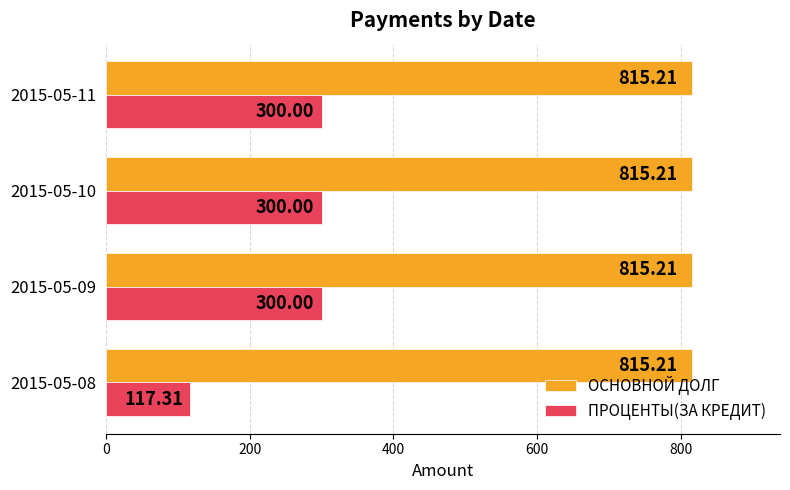

Is the value of ПРОЦЕНТЫ(ЗА КРЕДИТ) at 2015-05-09 greater than the value of ОСНОВНОЙ ДОЛГ at 2015-05-10?

No